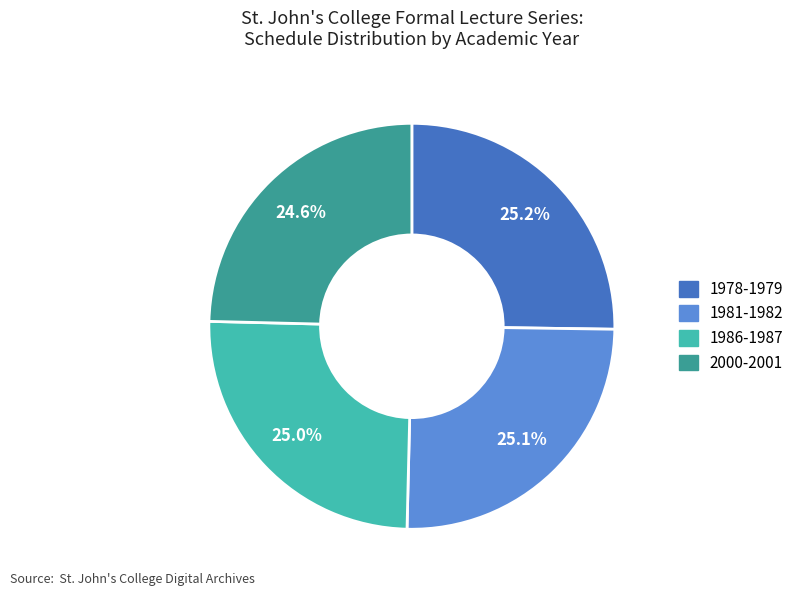

Combined, what portion of the pie is 2000-2001 and 1978-1979?

49.8%